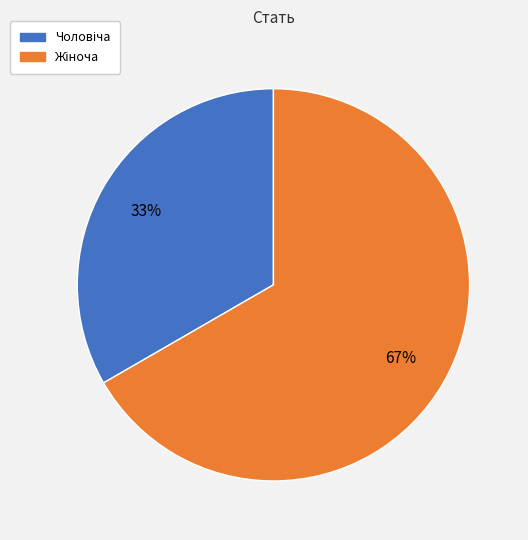

How many segments does this pie chart have?

2